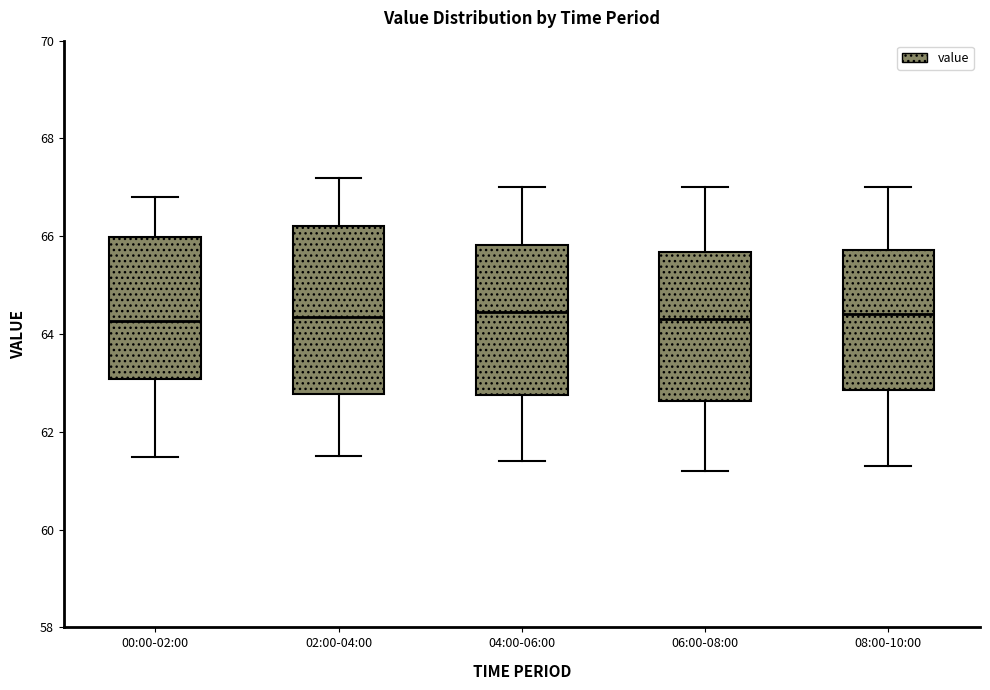

Reading left to right, transcribe this box plot: for each box, give where its median line is, the range the box spans, and where its two whiskers end, as read against the y-axis. The values are not printed on the chart, so give them approximately, as read against the axis.

00:00-02:00: median 64.2, box 63.0 to 66.0, whiskers 61.4 to 66.8
02:00-04:00: median 64.4, box 62.8 to 66.2, whiskers 61.6 to 67.2
04:00-06:00: median 64.4, box 62.8 to 65.8, whiskers 61.4 to 67.0
06:00-08:00: median 64.4, box 62.6 to 65.6, whiskers 61.2 to 67.0
08:00-10:00: median 64.4, box 62.8 to 65.8, whiskers 61.4 to 67.0